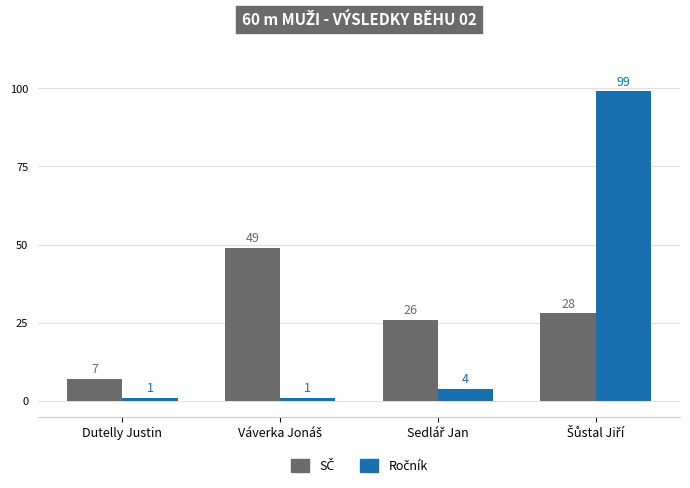

How many bars are there in each group?

2